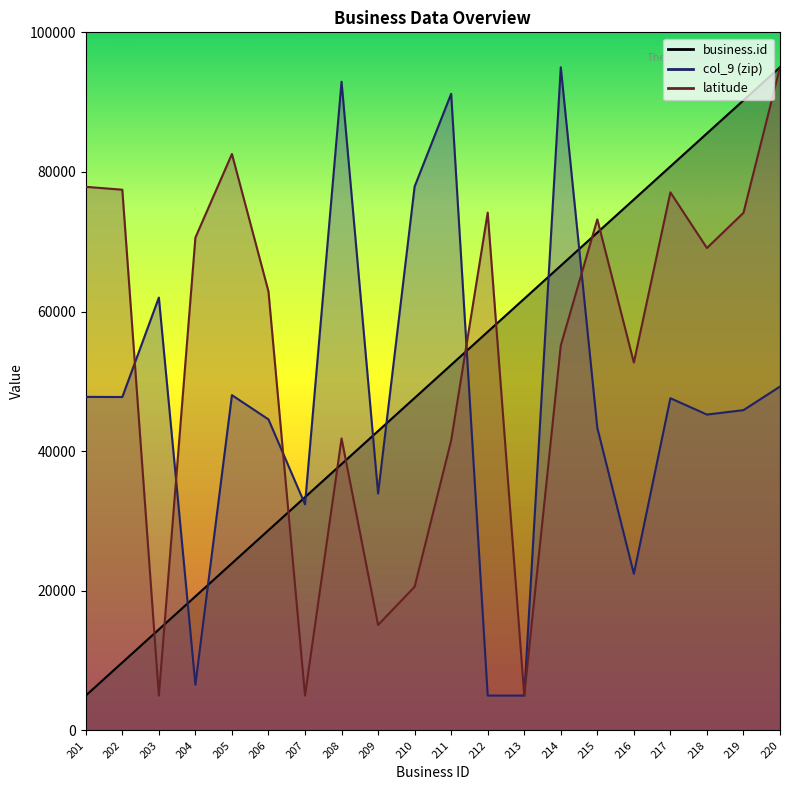

At which label is col_9 (zip) closest to 50000?

220